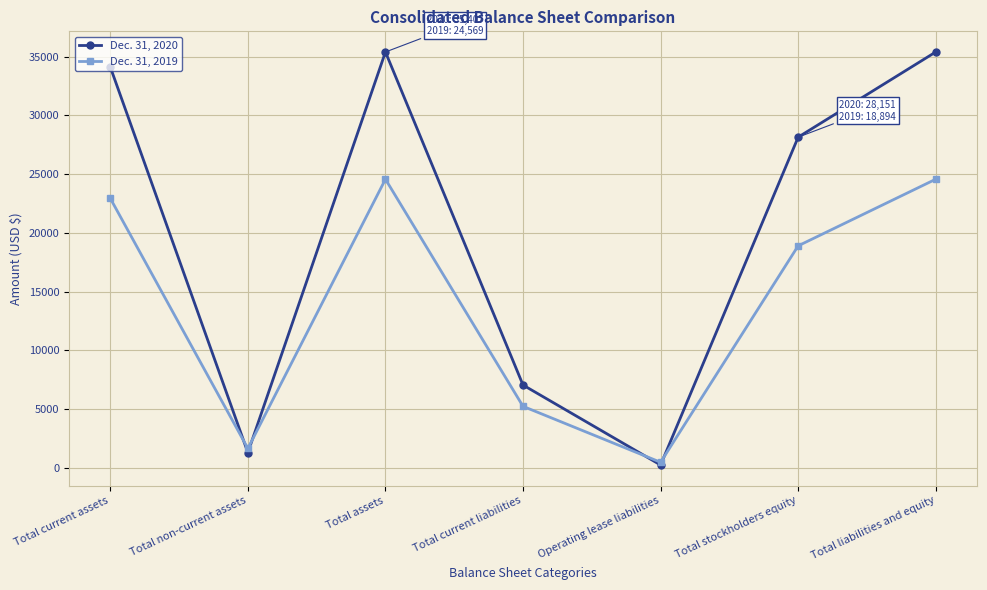

What position from the right is Total current liabilities?

4